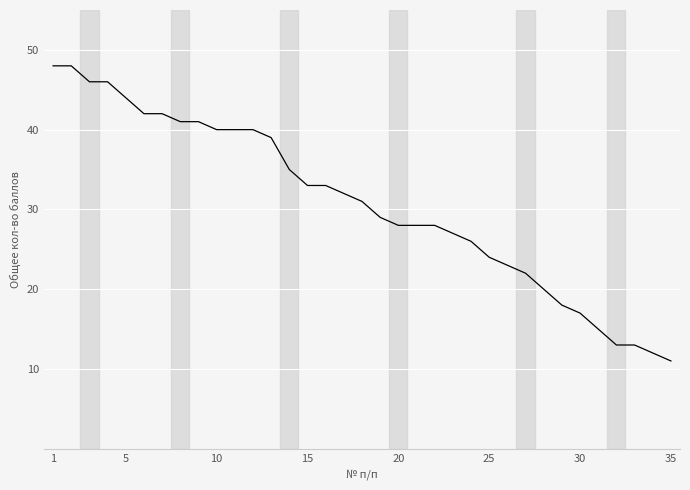

What is the greatest value displayed?

48